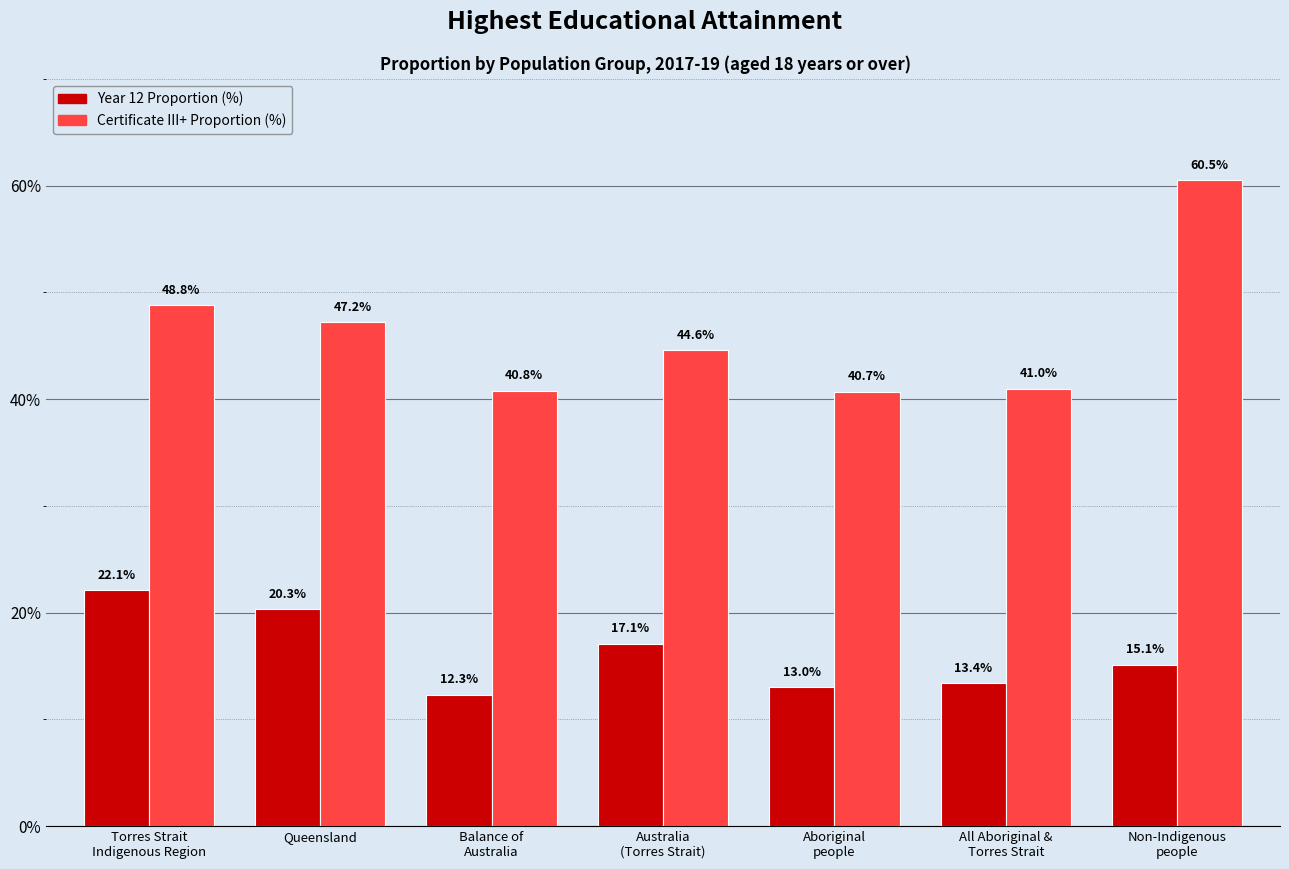

What is the total value across all series at Queensland?

67.5